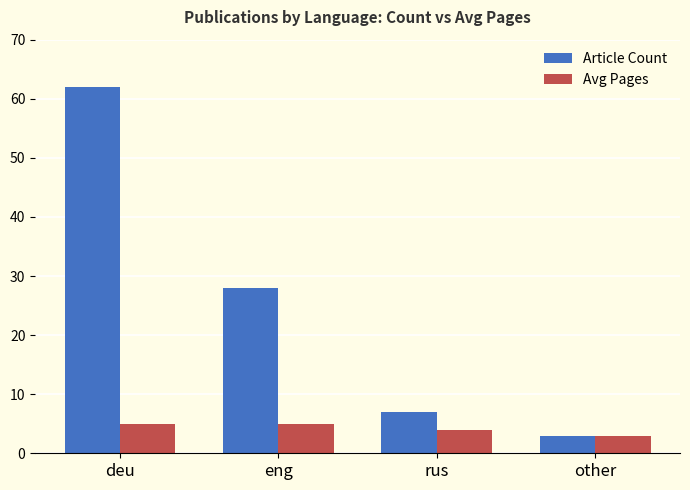

The Article Count series shows 7 at rus. True or false?

True